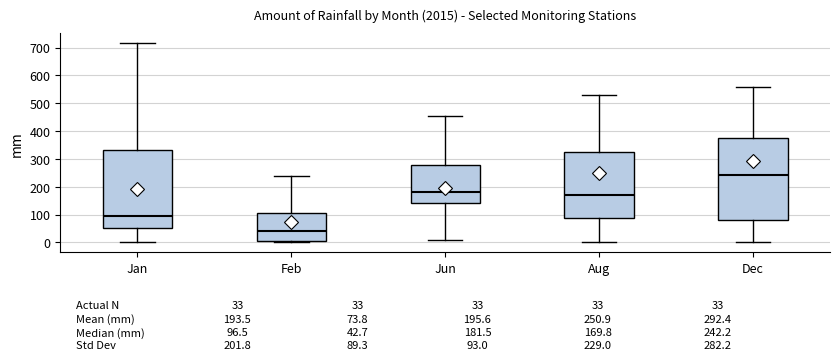

Which box's median line is the lowest?

Feb